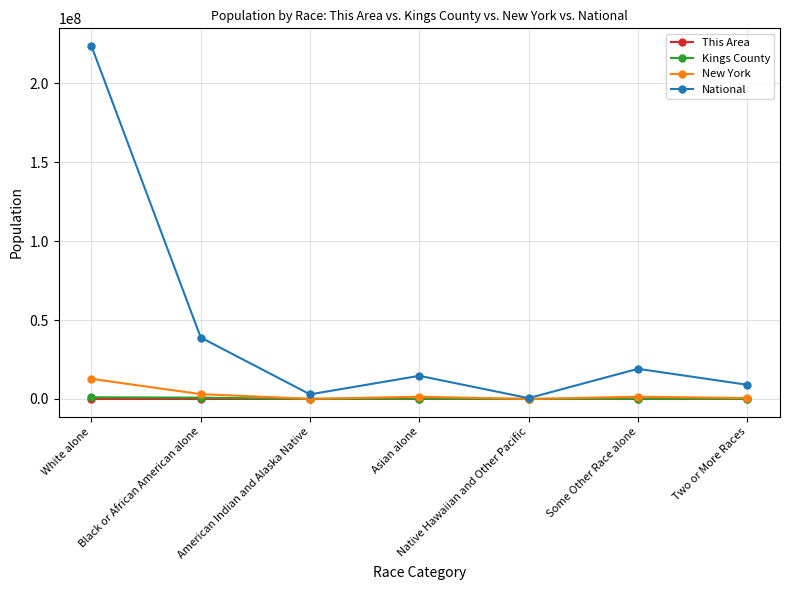

Where is the first local minimum for National?

American Indian and Alaska Native